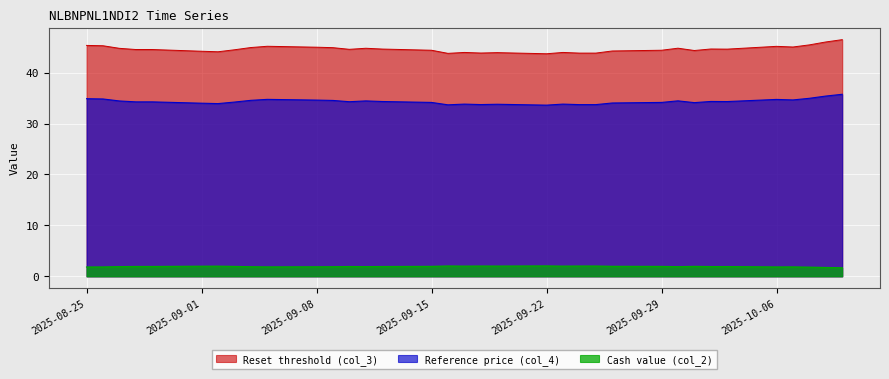

Reading right to left, extract all data points from this chart.

Reset threshold (col_3): 2025-10-10=46.5	2025-10-09=46.0	2025-10-08=45.4	2025-10-07=45.0	2025-10-06=45.1	2025-10-03=44.6	2025-10-02=44.6	2025-10-01=44.3	2025-09-30=44.8	2025-09-29=44.4	2025-09-26=44.2	2025-09-25=43.8	2025-09-24=43.8	2025-09-23=44.0	2025-09-22=43.7	2025-09-19=43.9	2025-09-18=43.8	2025-09-17=44.0	2025-09-16=43.8	2025-09-15=44.4	2025-09-12=44.6	2025-09-11=44.8	2025-09-10=44.6	2025-09-09=44.9	2025-09-08=45.0	2025-09-05=45.2	2025-09-04=44.9	2025-09-03=44.5	2025-09-02=44.1	2025-09-01=44.2	2025-08-29=44.5	2025-08-28=44.5	2025-08-27=44.8	2025-08-26=45.3	2025-08-25=45.3
Reference price (col_4): 2025-10-10=35.7	2025-10-09=35.4	2025-10-08=35.0	2025-10-07=34.6	2025-10-06=34.7	2025-10-03=34.3	2025-10-02=34.3	2025-10-01=34.1	2025-09-30=34.5	2025-09-29=34.1	2025-09-26=34.0	2025-09-25=33.7	2025-09-24=33.7	2025-09-23=33.8	2025-09-22=33.6	2025-09-19=33.8	2025-09-18=33.7	2025-09-17=33.8	2025-09-16=33.7	2025-09-15=34.1	2025-09-12=34.3	2025-09-11=34.4	2025-09-10=34.3	2025-09-09=34.5	2025-09-08=34.6	2025-09-05=34.7	2025-09-04=34.5	2025-09-03=34.2	2025-09-02=33.9	2025-09-01=34.0	2025-08-29=34.2	2025-08-28=34.2	2025-08-27=34.4	2025-08-26=34.8	2025-08-25=34.9
Cash value (col_2): 2025-10-10=1.7	2025-10-09=1.7	2025-10-08=1.8	2025-10-07=1.9	2025-10-06=1.8	2025-10-03=1.9	2025-10-02=1.9	2025-10-01=1.9	2025-09-30=1.9	2025-09-29=1.9	2025-09-26=2.0	2025-09-25=2.0	2025-09-24=2.0	2025-09-23=2.0	2025-09-22=2.0	2025-09-19=2.0	2025-09-18=2.0	2025-09-17=2.0	2025-09-16=2.0	2025-09-15=1.9	2025-09-12=1.9	2025-09-11=1.9	2025-09-10=1.9	2025-09-09=1.9	2025-09-08=1.9	2025-09-05=1.9	2025-09-04=1.9	2025-09-03=1.9	2025-09-02=2.0	2025-09-01=2.0	2025-08-29=1.9	2025-08-28=1.9	2025-08-27=1.9	2025-08-26=1.8	2025-08-25=1.8